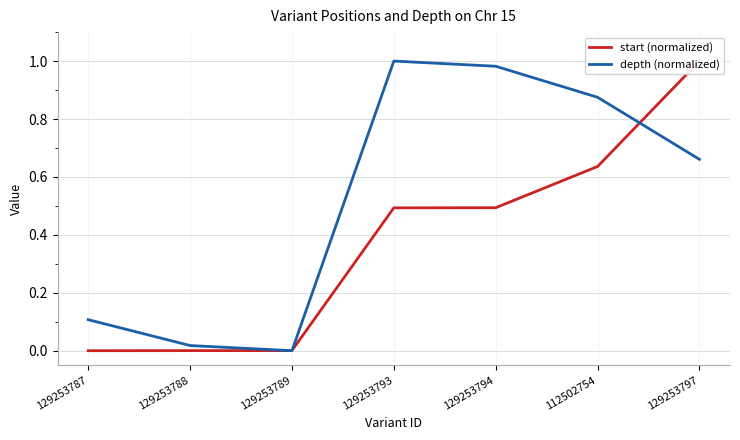

What is the spread (max minus min) of values at 129253787?

0.1